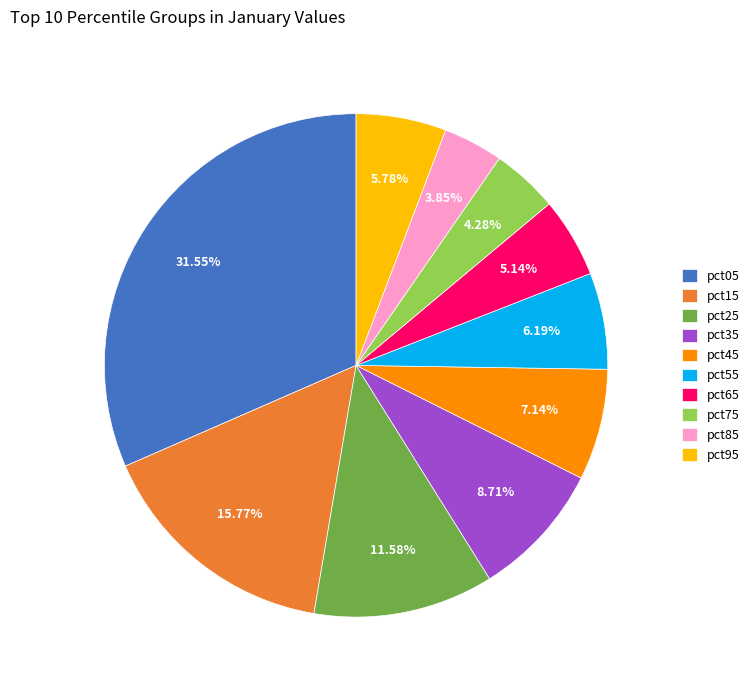

True or false: pct55 accounts for 6% of the total.

True